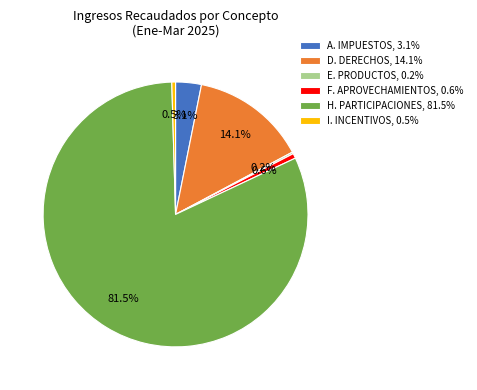

What is the majority slice?

H. PARTICIPACIONES